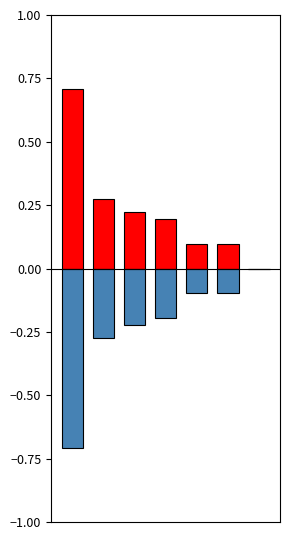

Which has a higher value, 5 or 3?

3